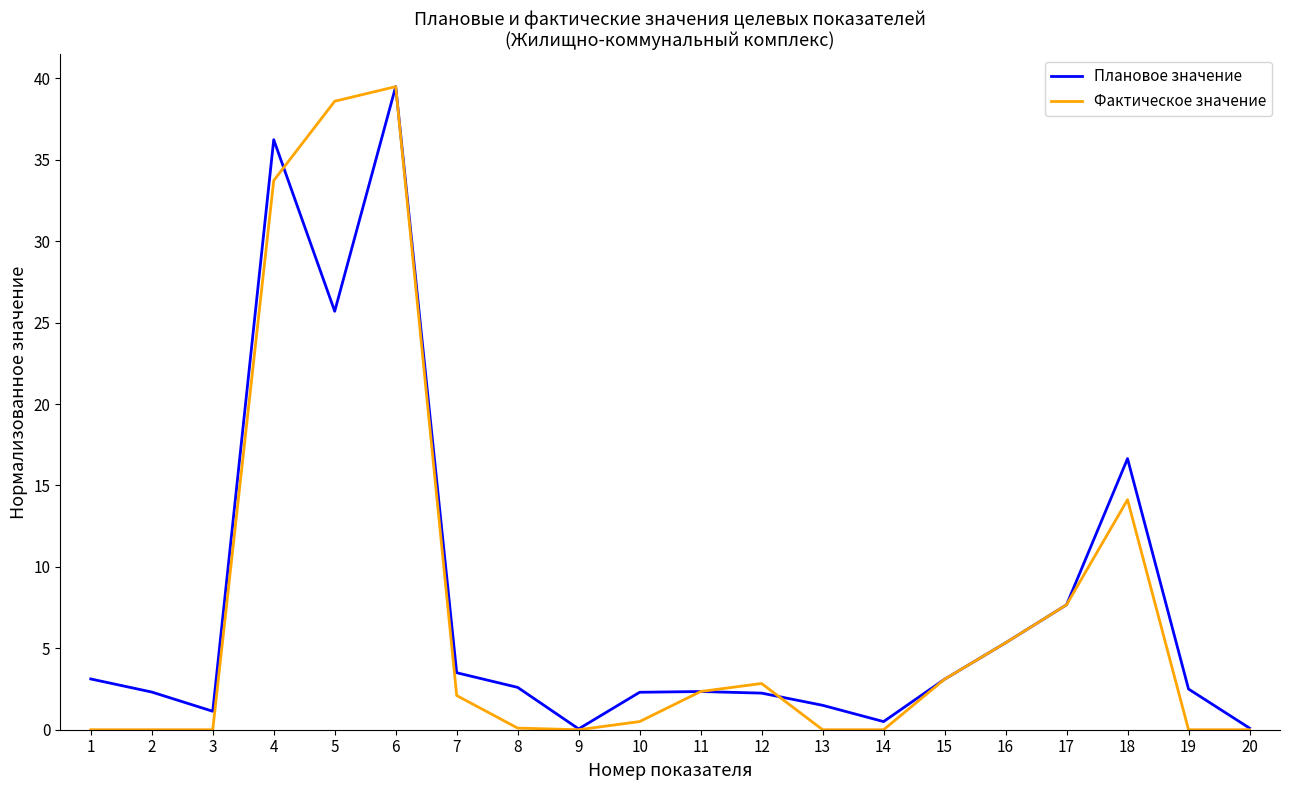

Rank the series at 5 from highest to lowest value.

Фактическое значение, Плановое значение